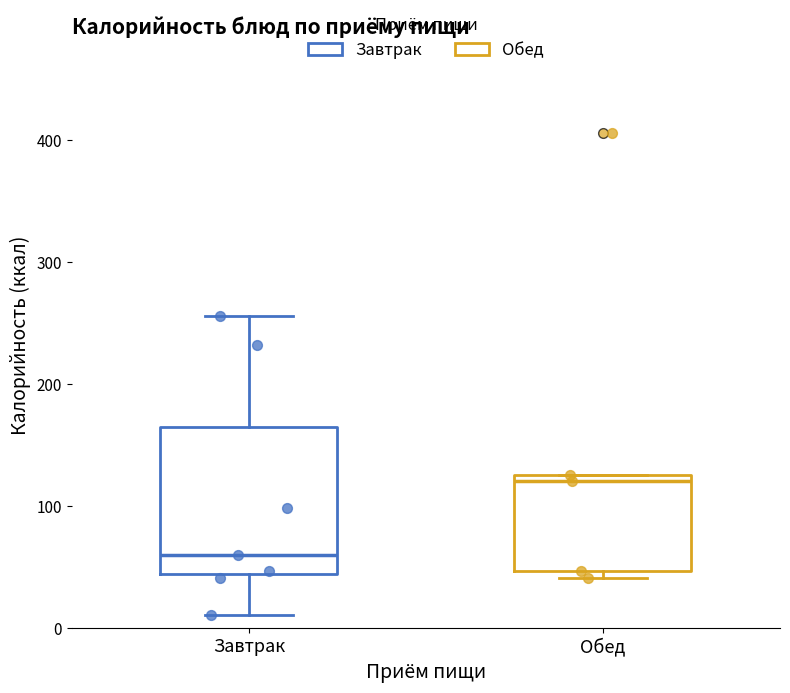

Reading left to right, read every box against the y-axis: the position of its median line, the range the box covers, and the ends of its whiskers. The values are not printed on the chart, so give them approximately, as read against the axis.

Завтрак: median 60, box 40 to 170, whiskers 10 to 260
Обед: median 120, box 50 to 130, whiskers 40 to 130